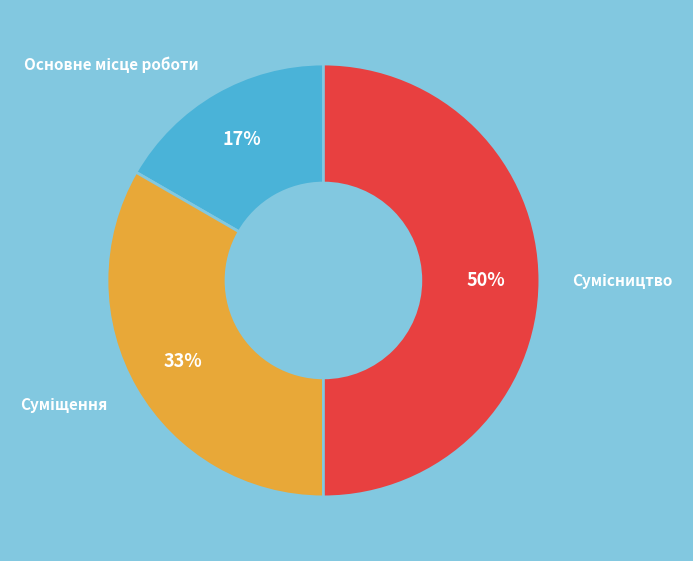

Count the number of slices in the pie.

3